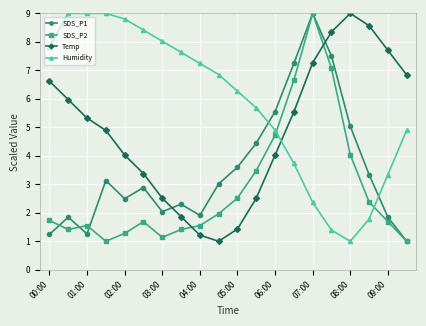

What is the highest value of the Temp series?

9.0